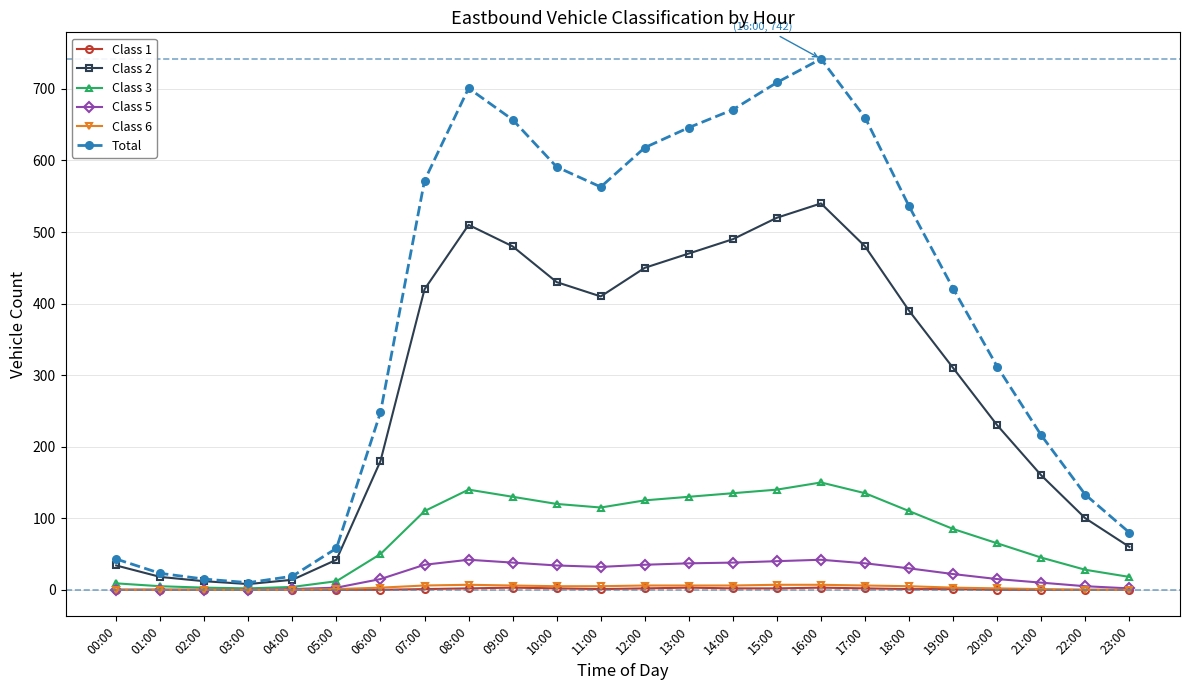

Where does the Class 5 series first go above 30?

07:00